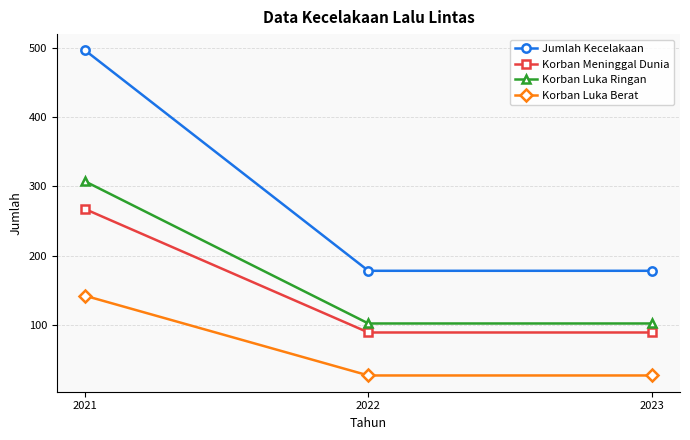

List the series in order of their peak value, lowest first.

Korban Luka Berat, Korban Meninggal Dunia, Korban Luka Ringan, Jumlah Kecelakaan